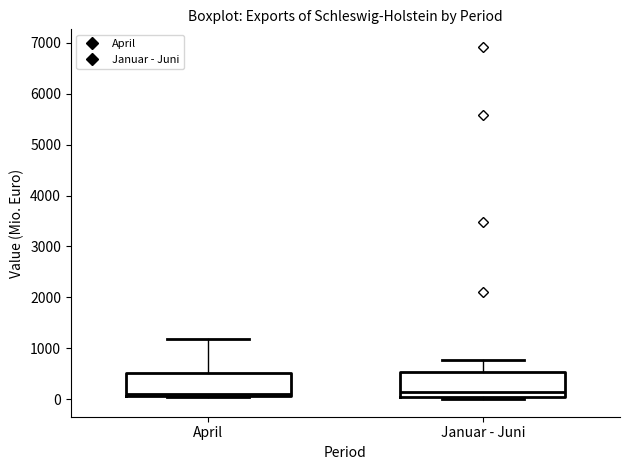

Where does the median line of the box for Januar - Juni sit on the y-axis? The values are not printed on the chart, so give them approximately, as read against the axis.

100